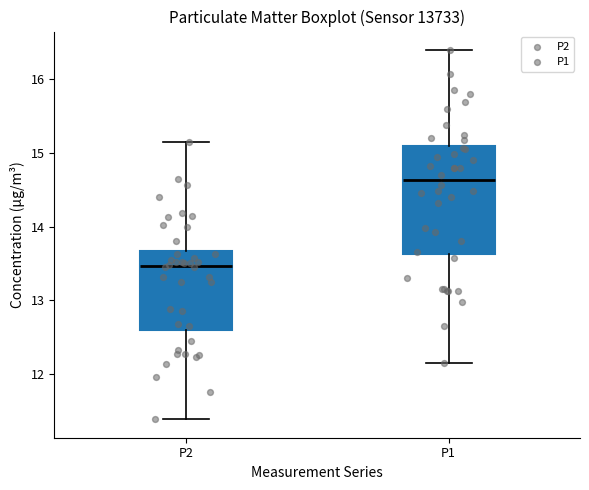

Reading left to right, read every box against the y-axis: the position of its median line, the range the box covers, and the ends of its whiskers. The values are not printed on the chart, so give them approximately, as read against the axis.

P2: median 13.5, box 12.6 to 13.7, whiskers 11.4 to 15.2
P1: median 14.6, box 13.6 to 15.1, whiskers 12.2 to 16.4